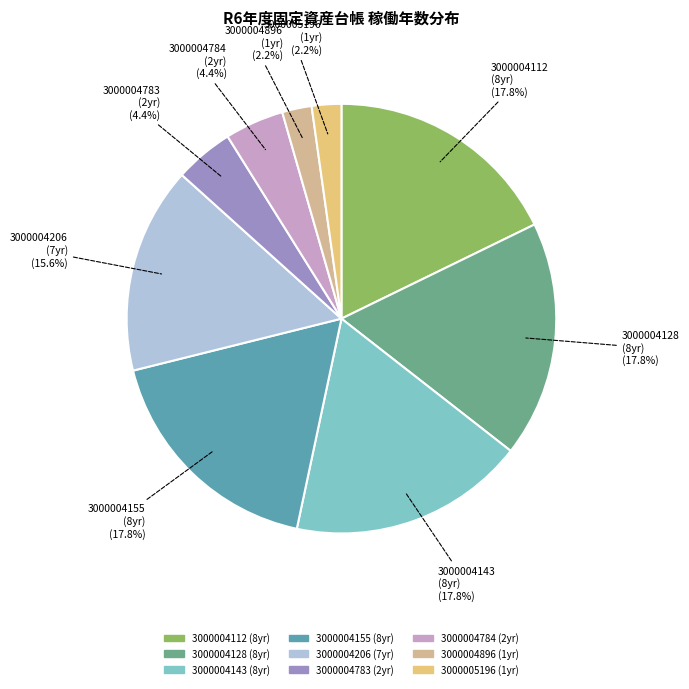

To the nearest percent, what is the combined percentage of 3000004155 and 3000004112?

36%